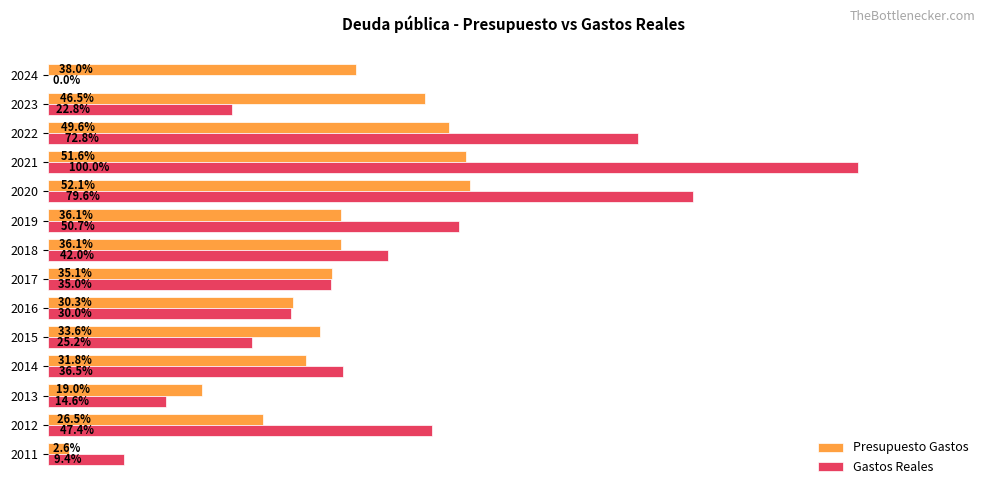

What are all the series names shown in the legend?

Presupuesto Gastos, Gastos Reales